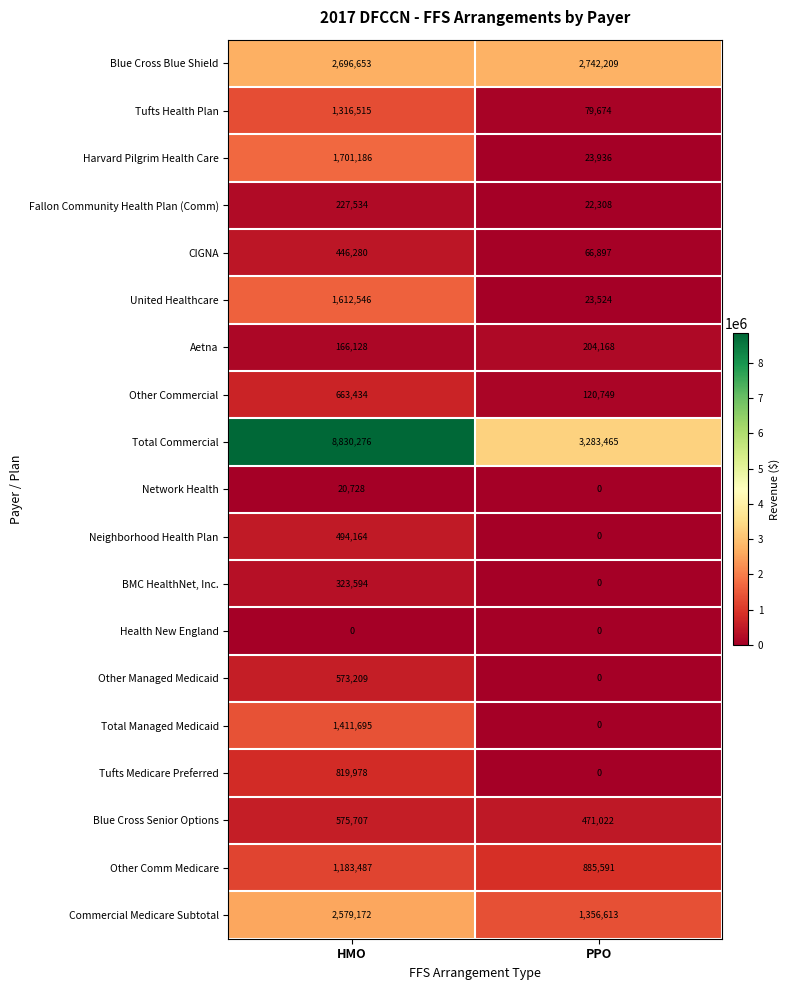

What is the greatest value displayed?

8830276